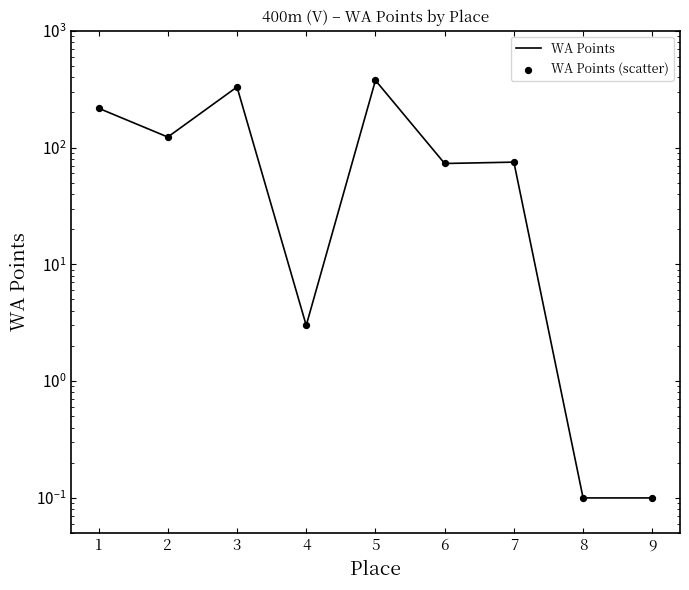

Which series has the widest spread of Y values?

WA Points